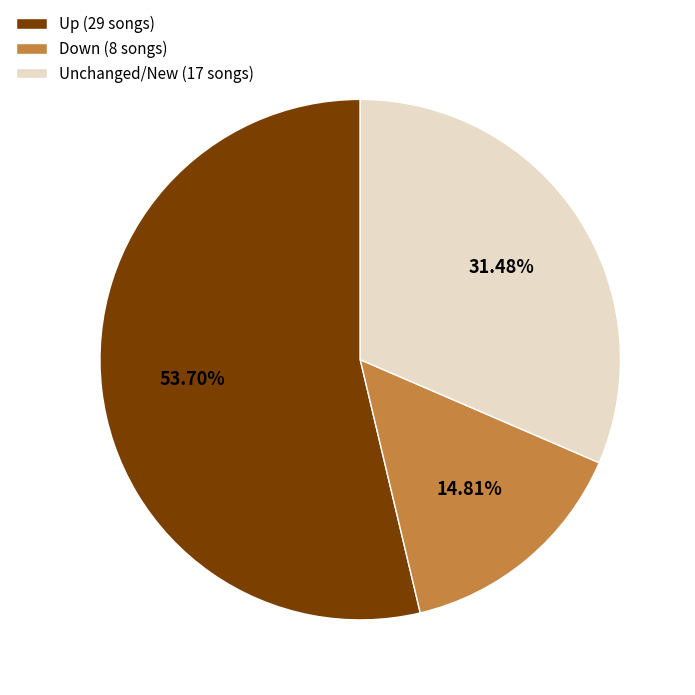

Which slice is the smallest?

Down (8 songs)